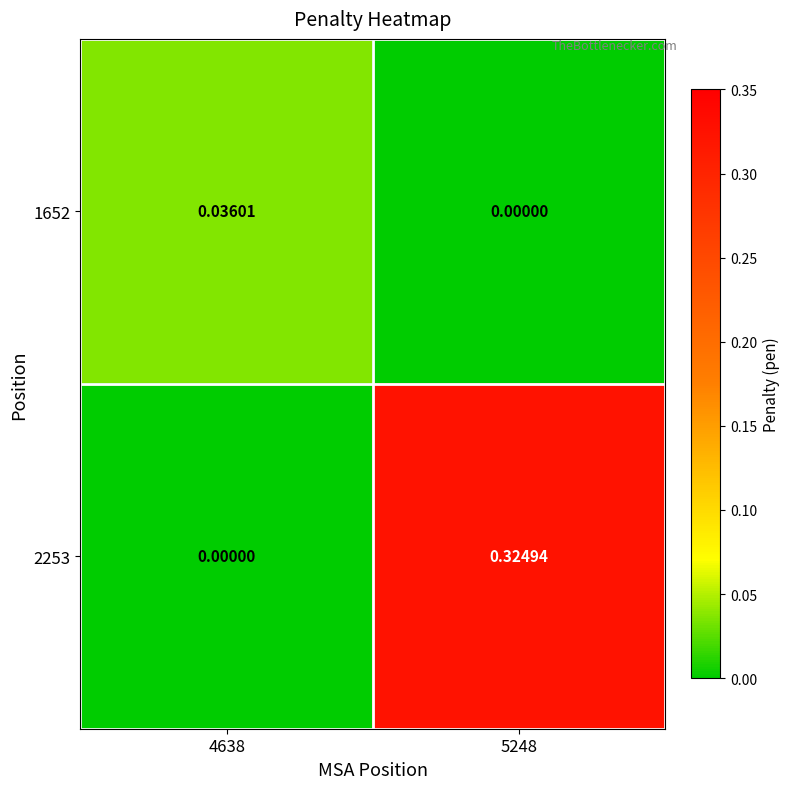

Is the value of 2253 at 5248 greater than the value of 1652 at 5248?

Yes